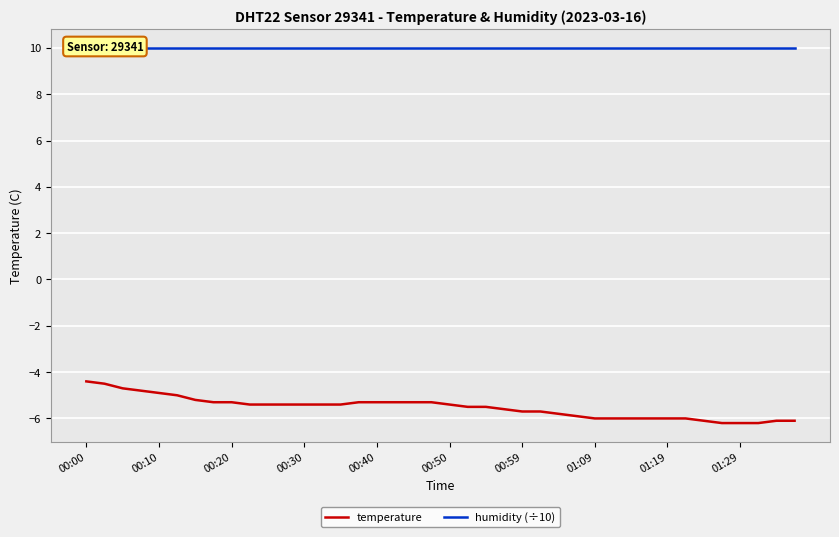

Which category has the highest value across all series?

00:00